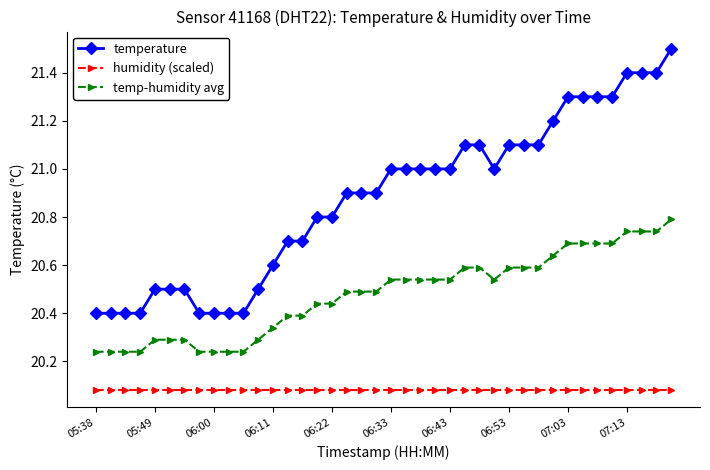

What is the maximum value shown in the chart?

21.5